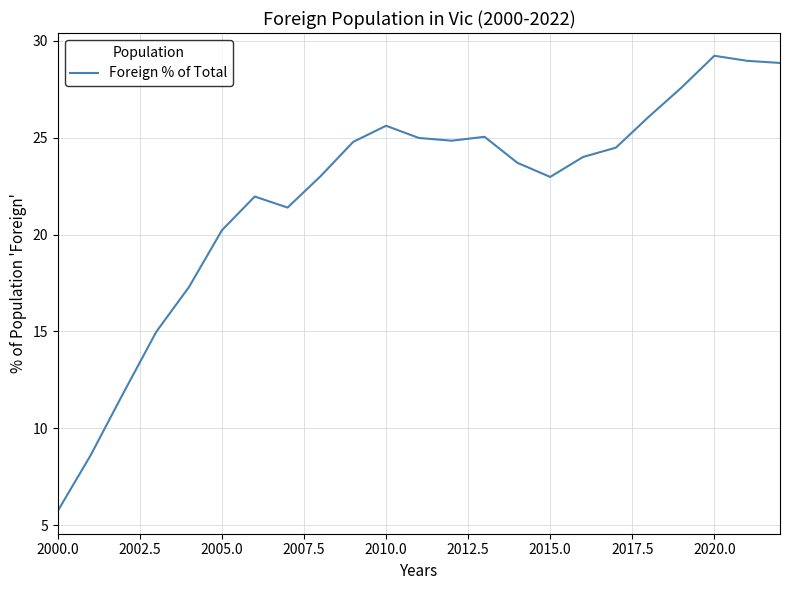

Does the chart have visible grid lines?

Yes